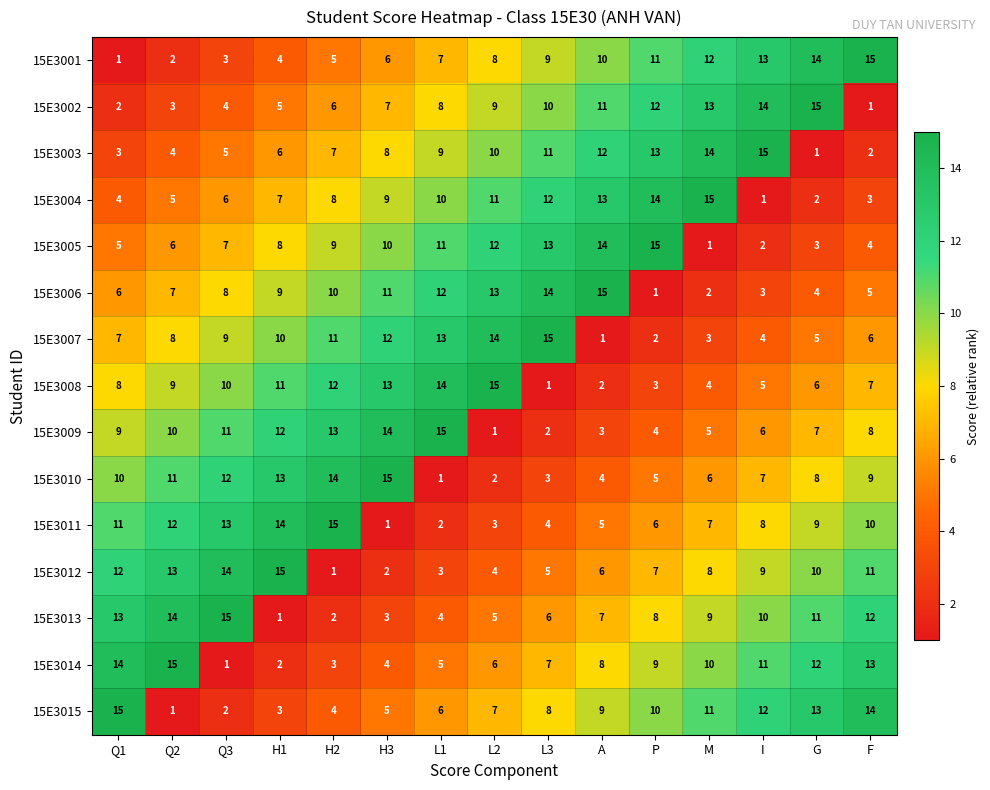

Is it true that 15E3002 equals 19 at M?

False